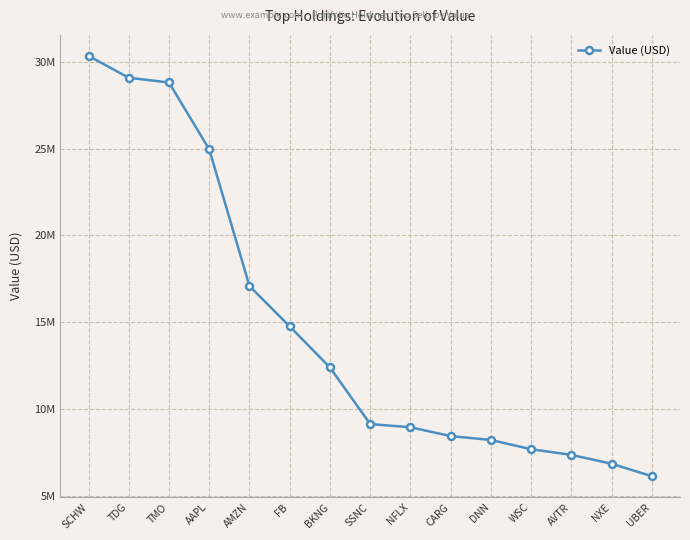

Is this an area chart (filled region under the line)?

No